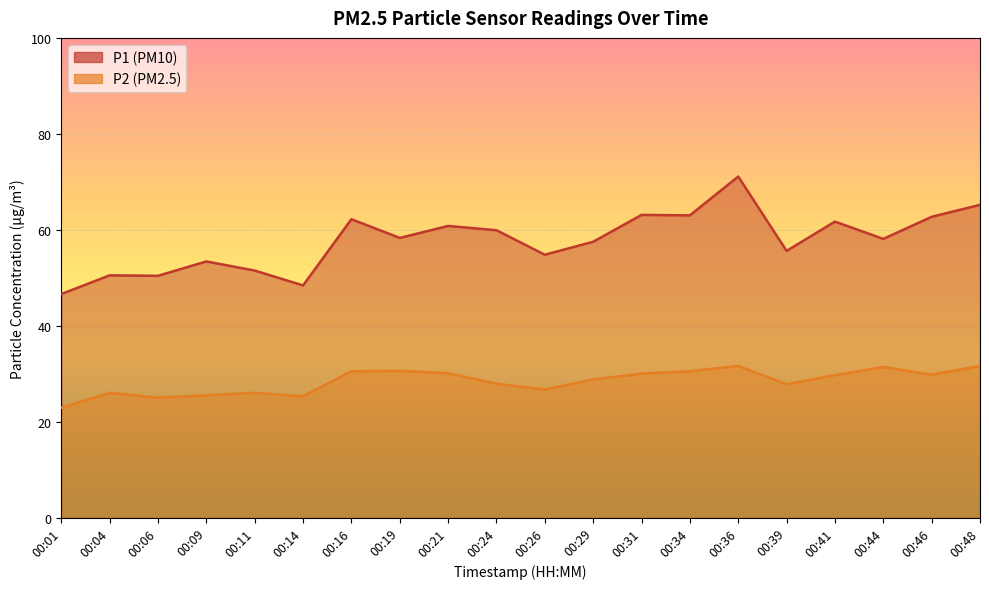

What is the approximate value of P1 at 00:19?

58.3